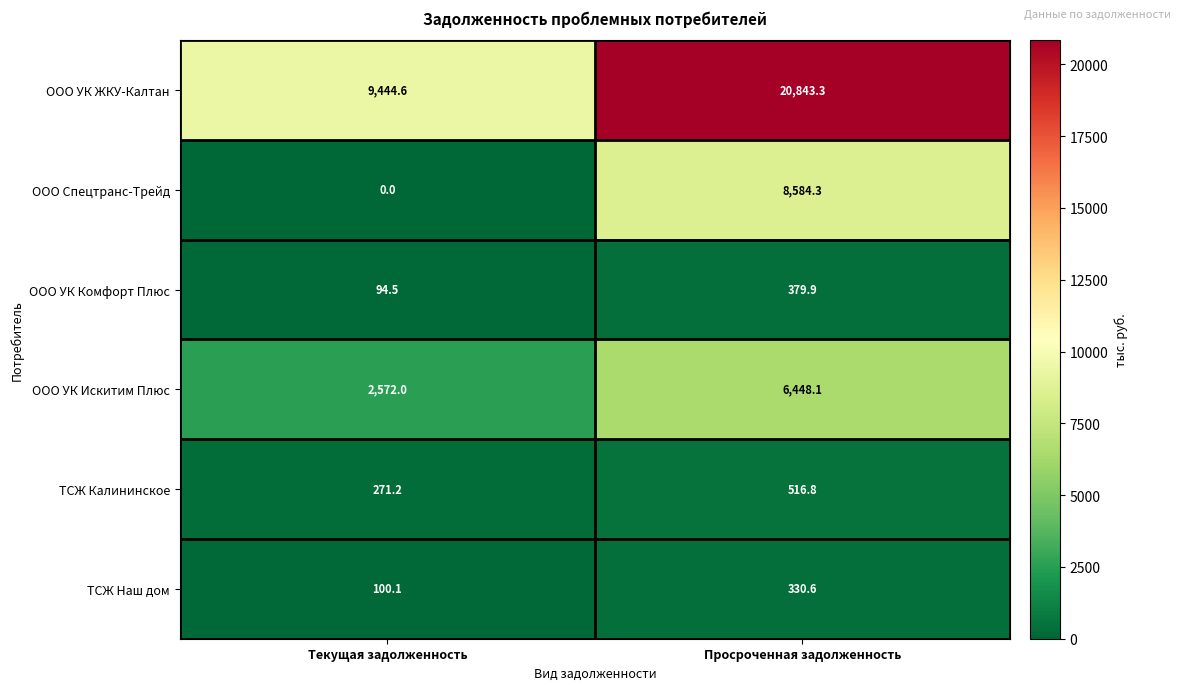

Which series has the largest range (max minus min)?

ООО УК ЖКУ-Калтан